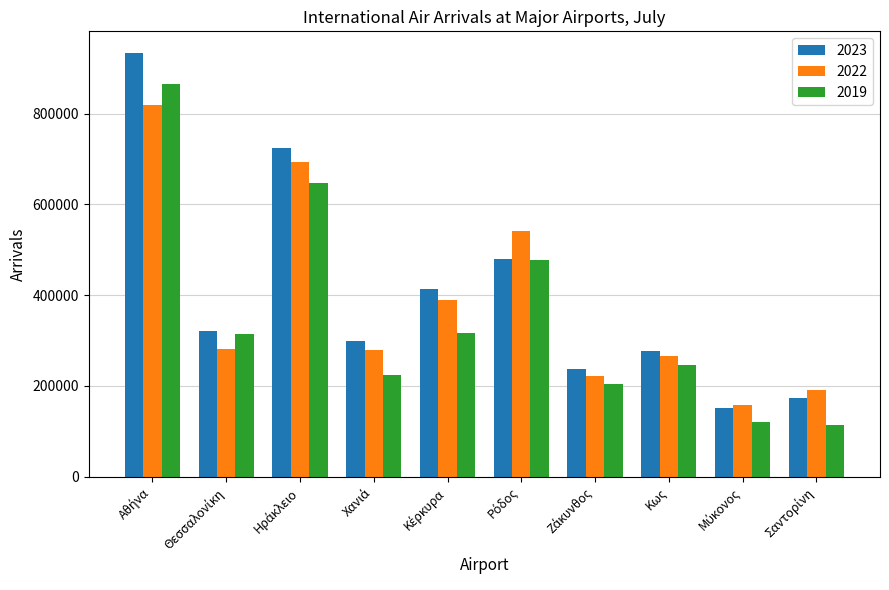

What is the sum of all 2022 values?

3844509